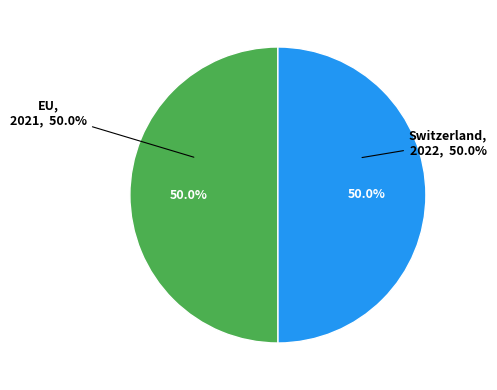

Is it true that EU is 50% of the pie?

True